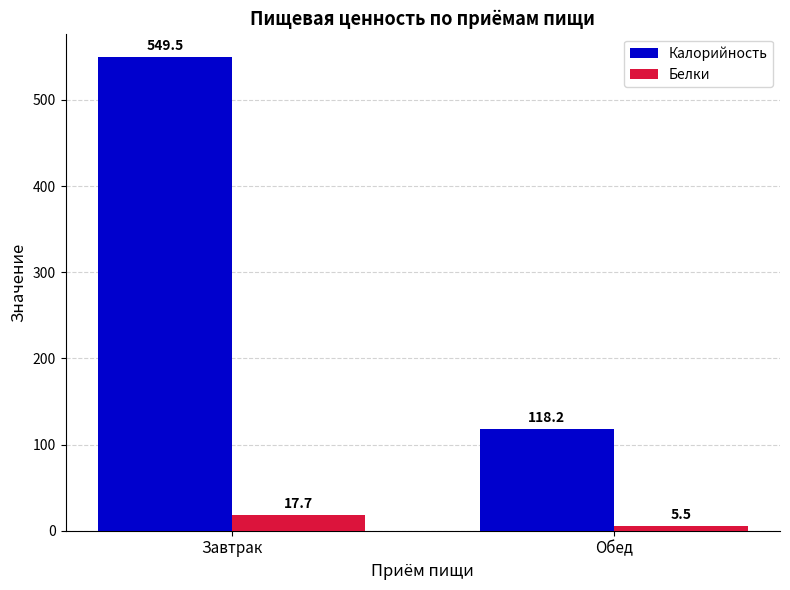

Is it true that Калорийность equals 118.2 at Обед?

True